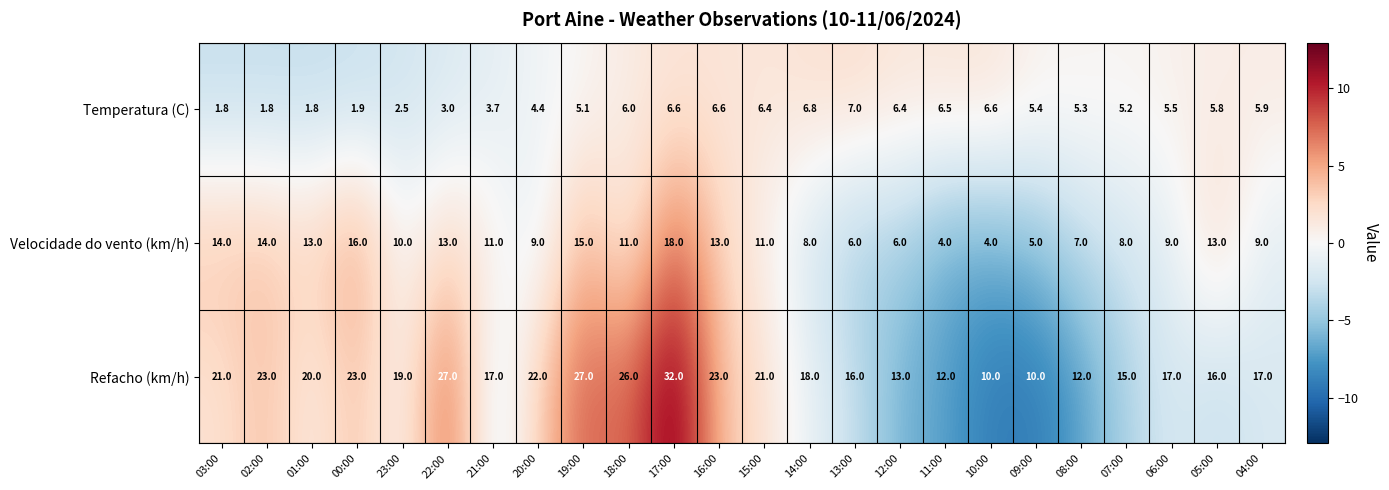

The Velocidade do vento (km/h) series shows 21.3 at 01:00. True or false?

False